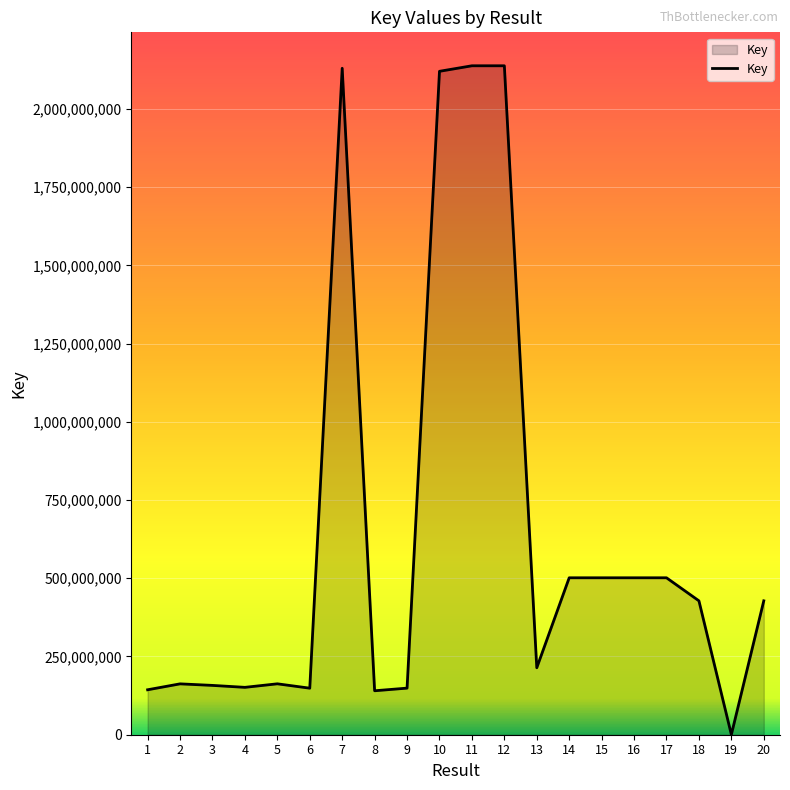

How many values are below 427856353?

10